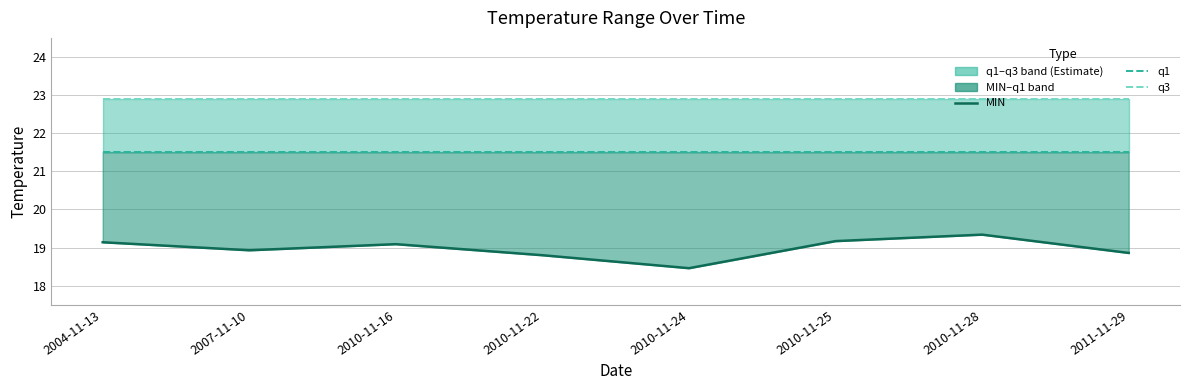

Which category has the lowest value across all series?

2010-11-24